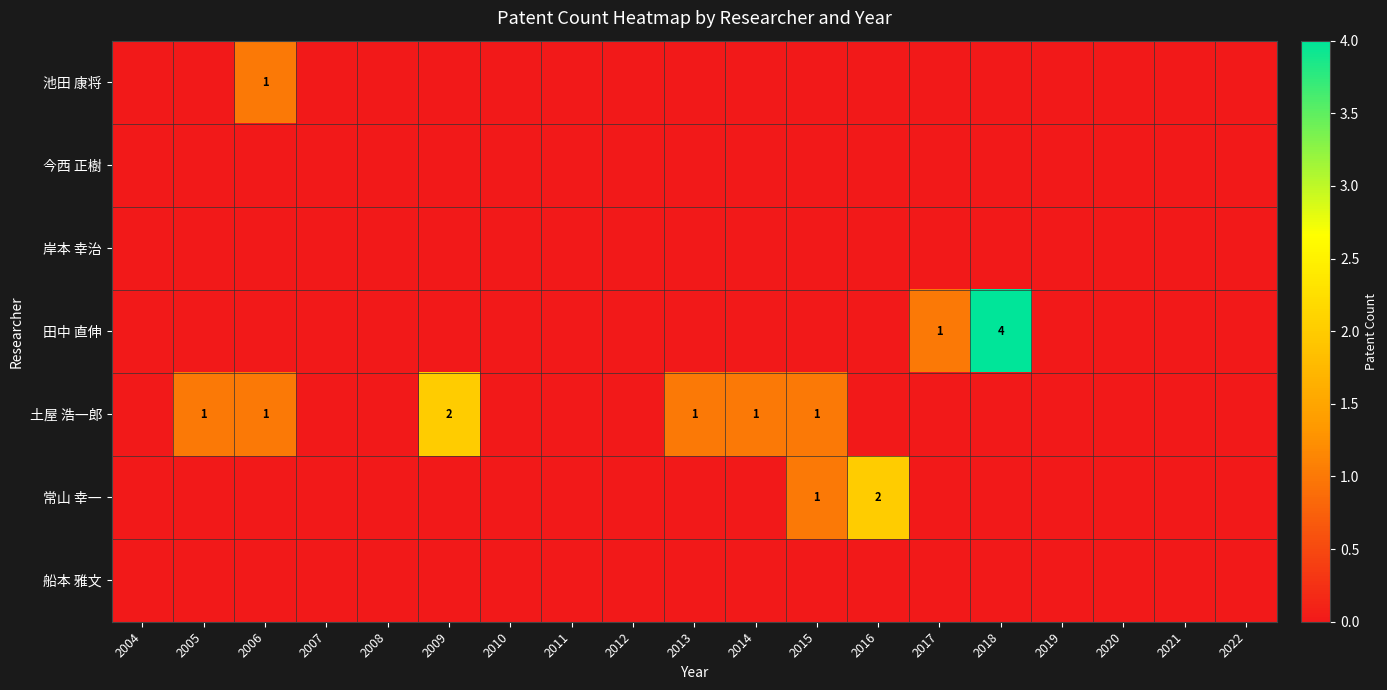

What is the sum of the 土屋 浩一郎 values at 2009 and 2014?

3